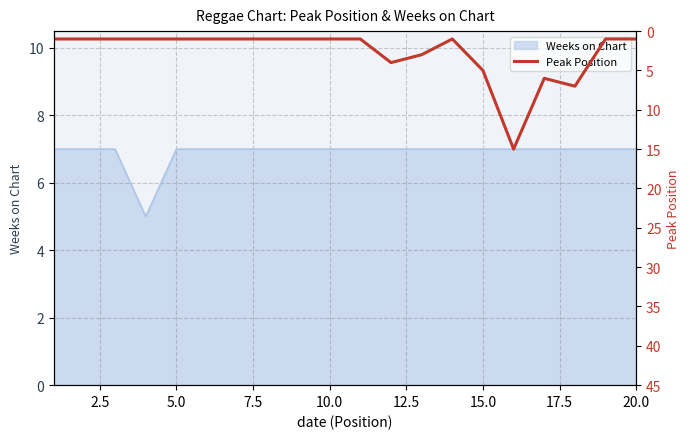

What is the maximum value shown in the chart?

15